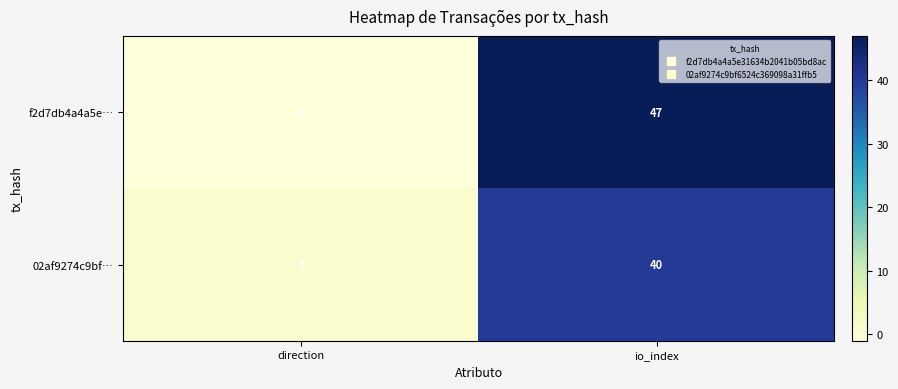

Count the number of data series in this chart.

2